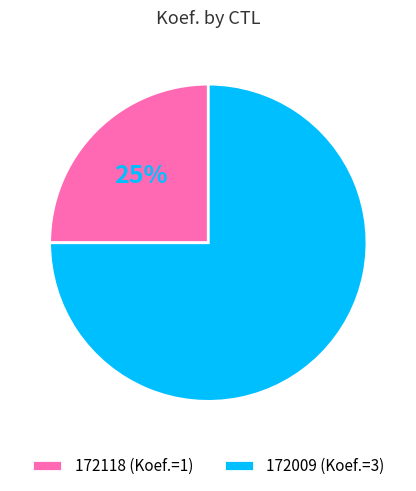

Is it true that 172009 is 75% of the pie?

True